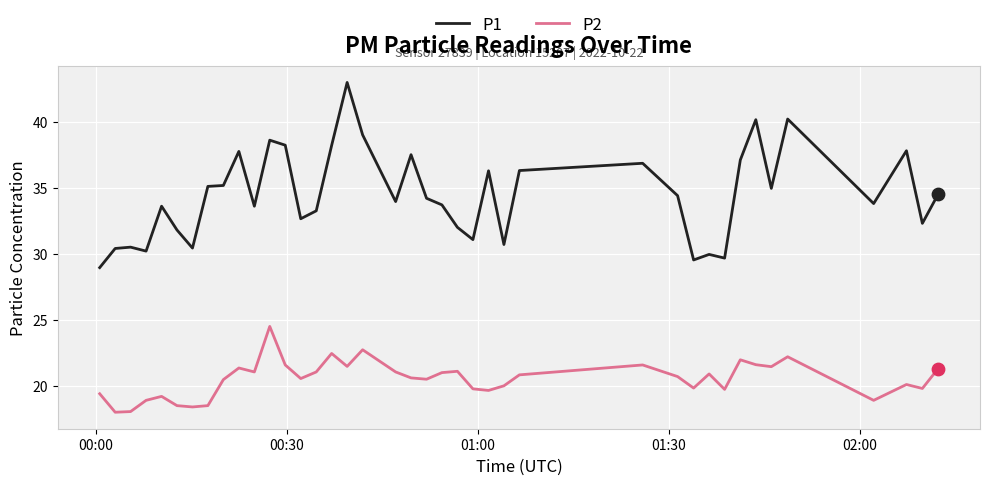

Which series has the largest range (max minus min)?

P1